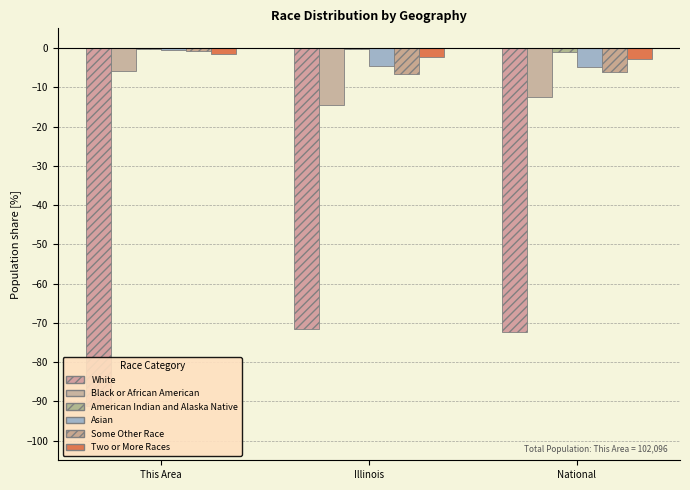

Which series has the largest total across all categories?

American Indian and Alaska Native